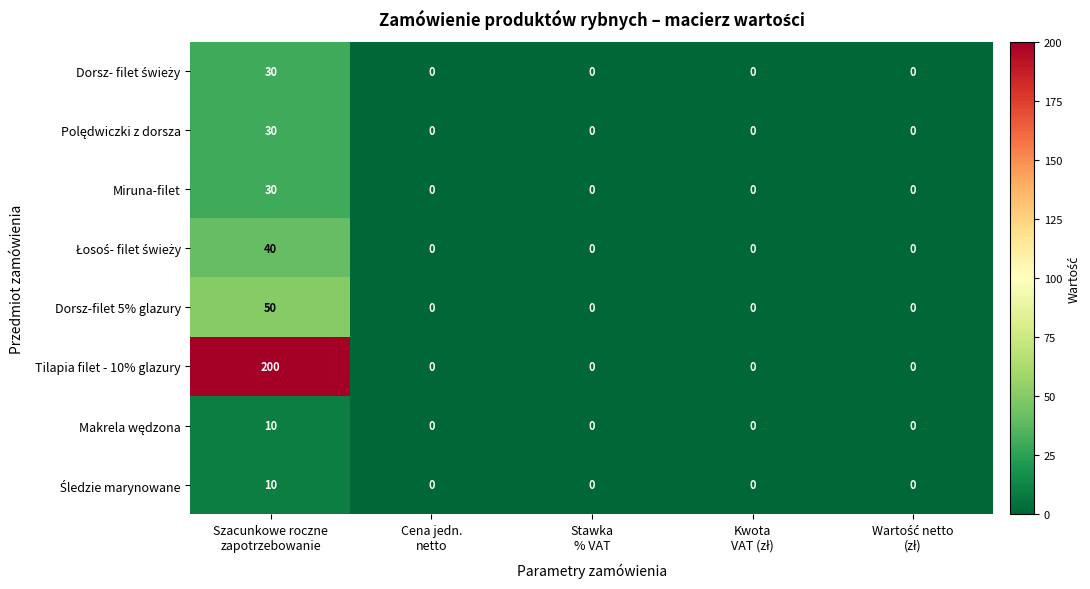

Which series has the largest range (max minus min)?

Tilapia filet - 10% glazury